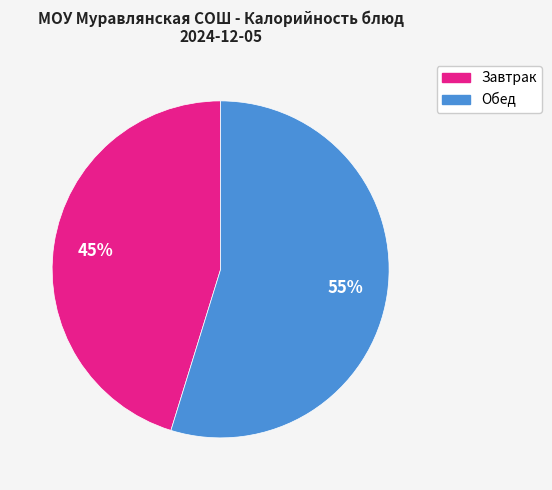

To the nearest percent, what is the average slice percentage?

50%